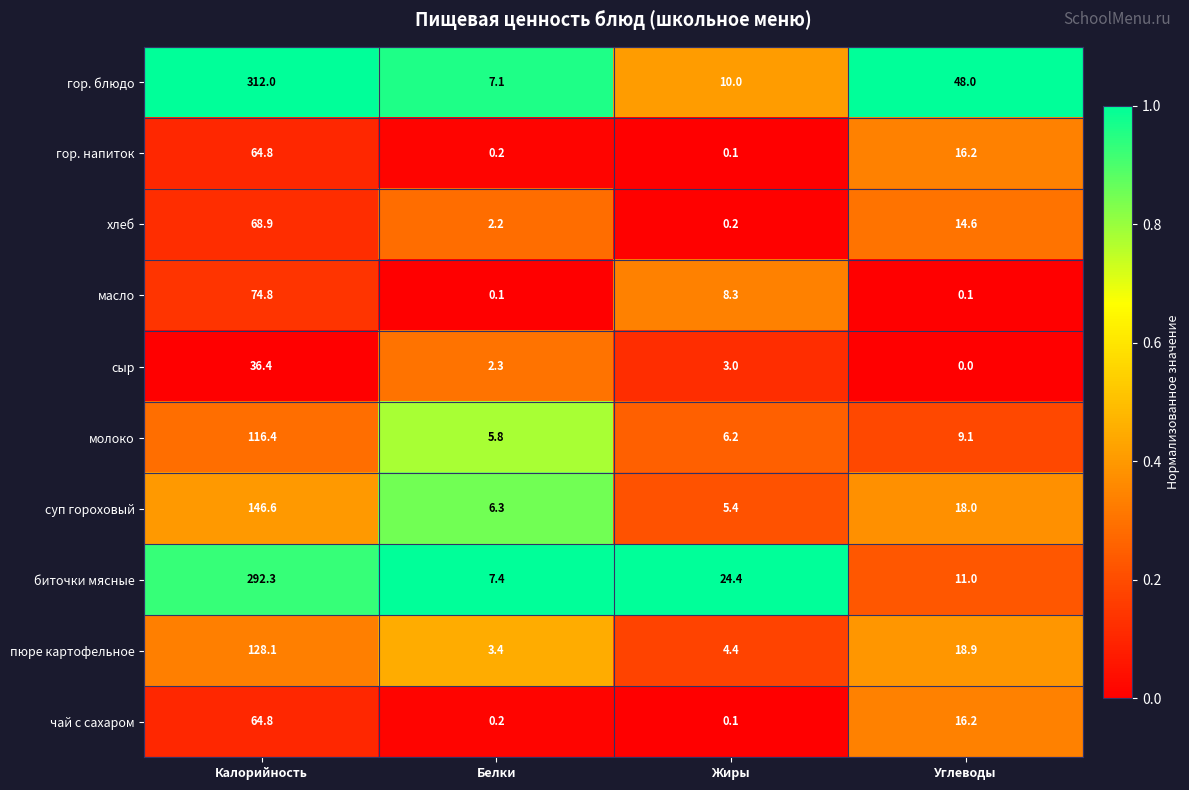

What is the total value across all series at Жиры?

62.1